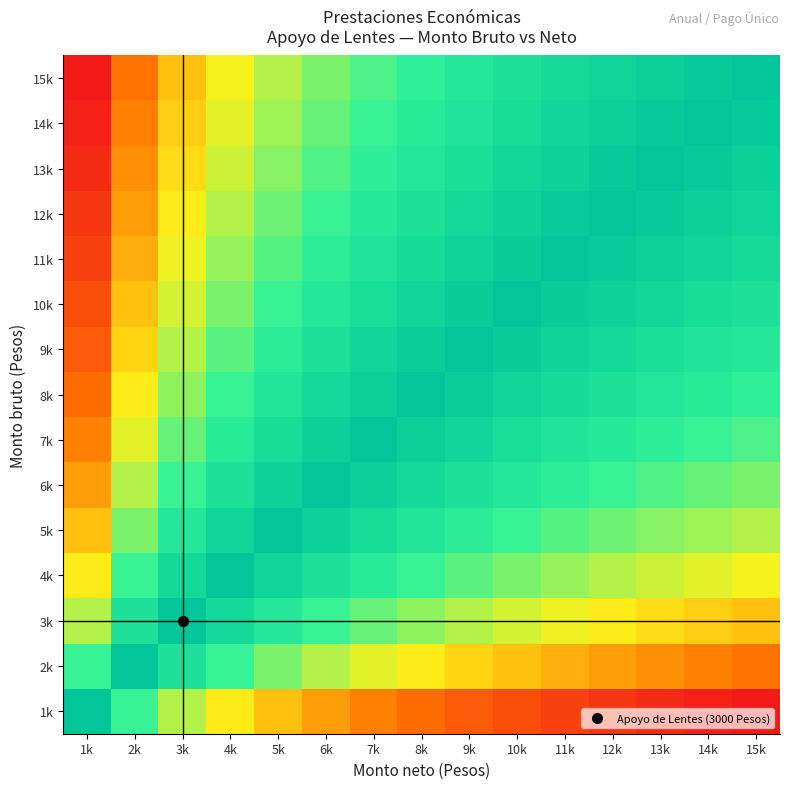

At which category is the sum across all series the highest?

8k